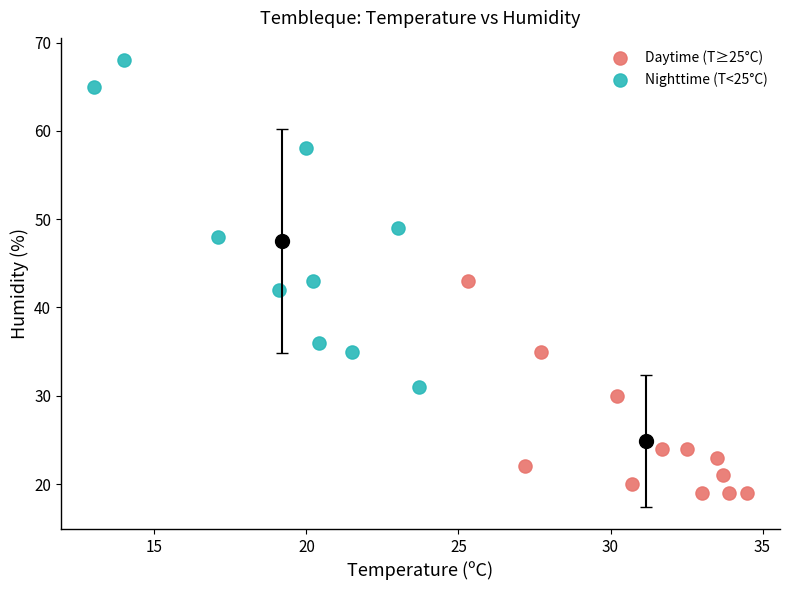

Which series contains the highest Y value?

Nighttime (T<25°C)